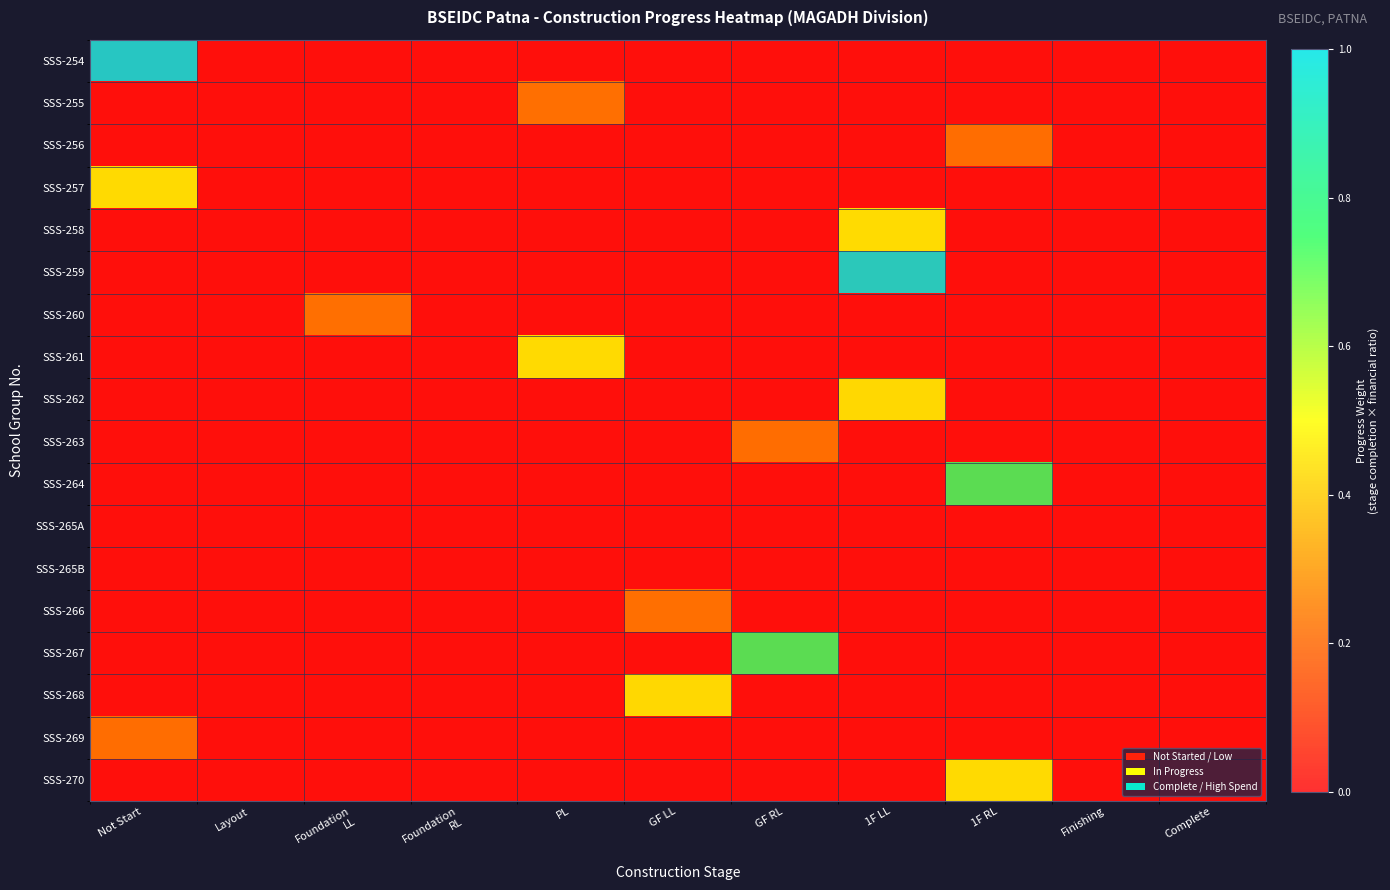

The SSS-269 series shows 0.1 at Layout. True or false?

False